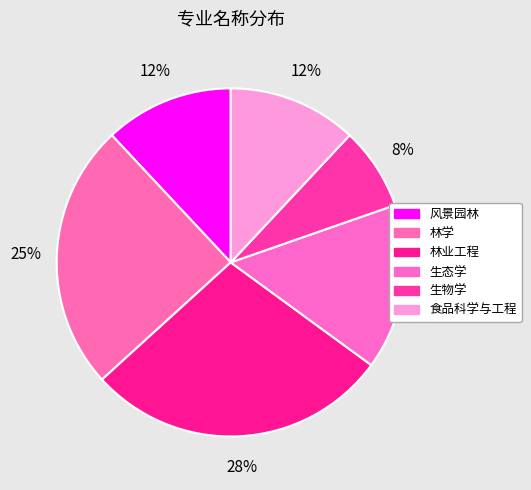

How many slices are in this pie chart?

6